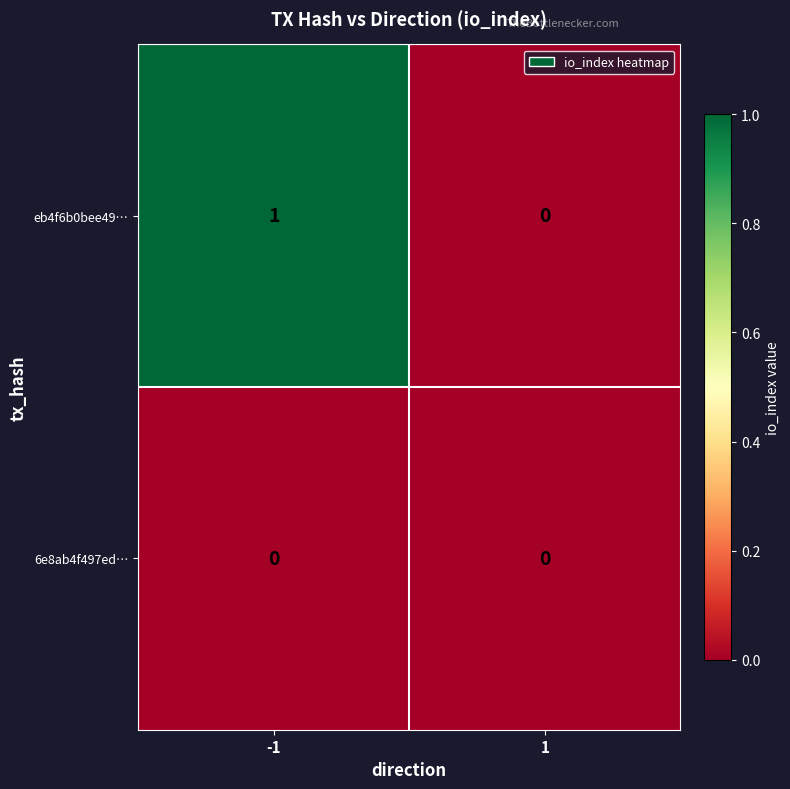

True or false: eb4f6b0bee49… has a value of 1 at -1.

True